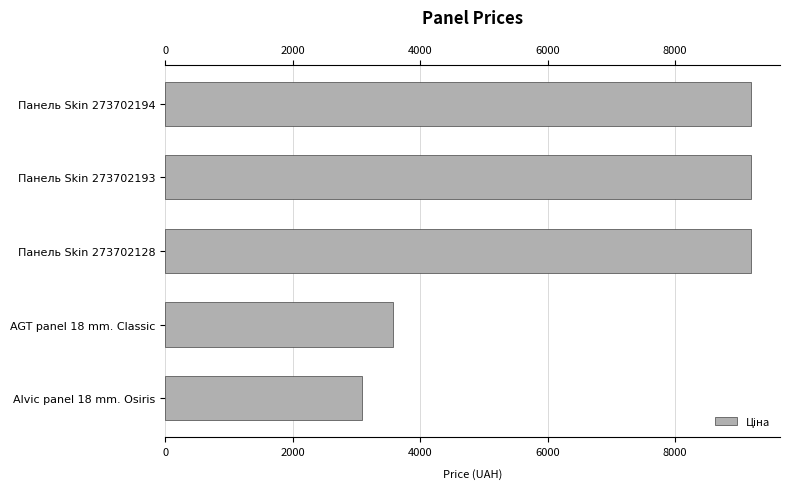

Reading top to bottom, transcribe all the data shown in this chart.

9185.9	9185.9	9185.9	3569.6	3091.2